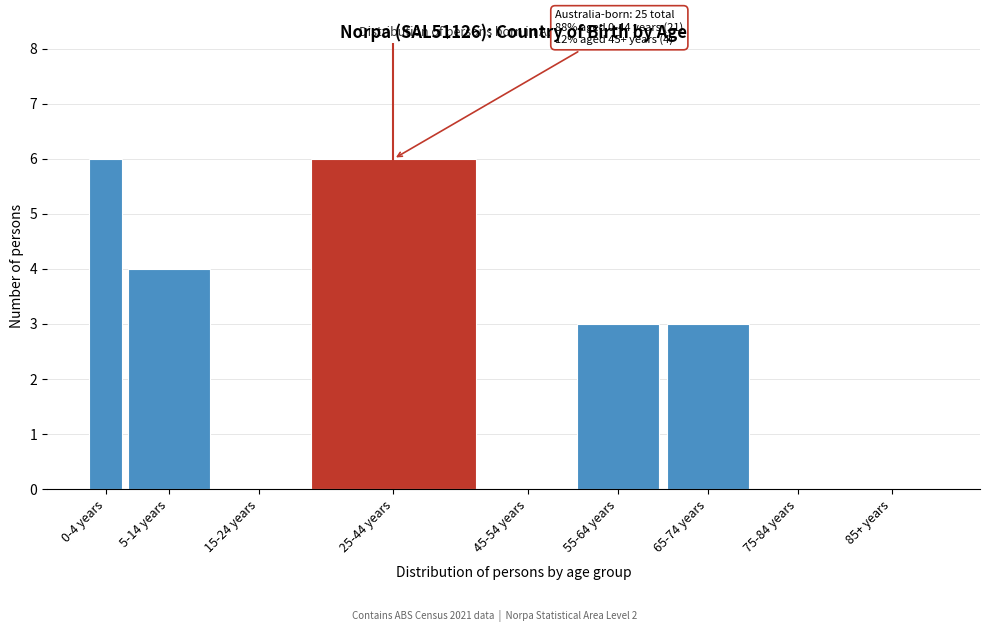

Reading right to left, transcribe all the data shown in this chart.

85+ years=0	75-84 years=0	65-74 years=3	55-64 years=3	45-54 years=0	25-44 years=6	15-24 years=0	5-14 years=4	0-4 years=6